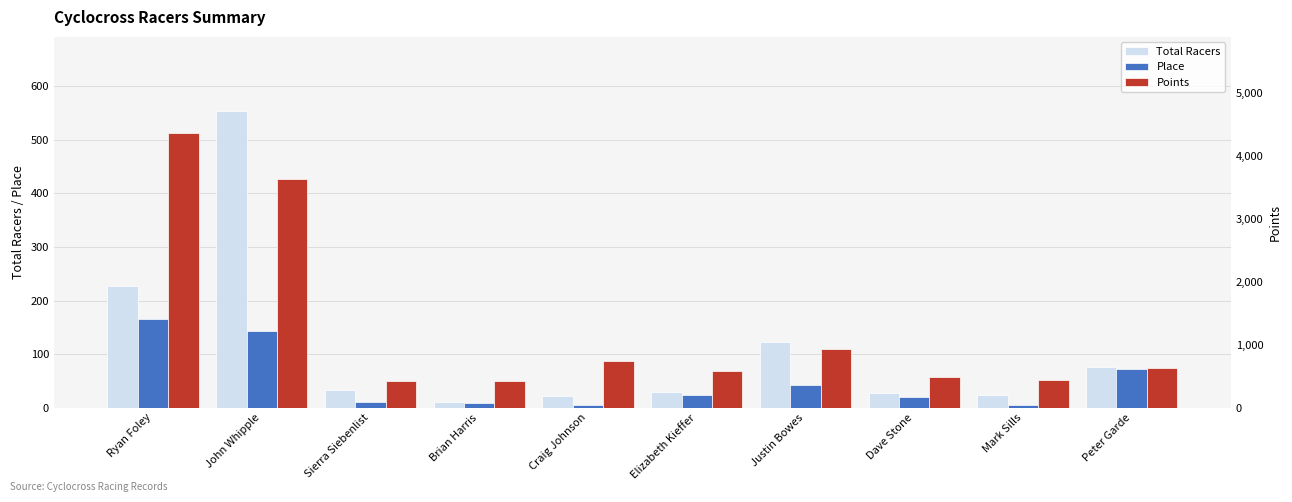

Reading left to right, transcribe all the data shown in this chart.

Total Racers: Ryan Foley=227.0	John Whipple=554.0	Sierra Siebenlist=32.0	Brian Harris=11.0	Craig Johnson=21.0	Elizabeth Kieffer=30.0	Justin Bowes=122.0	Dave Stone=27.0	Mark Sills=24.0	Peter Garde=75.0
Place: Ryan Foley=165.0	John Whipple=143.0	Sierra Siebenlist=10.0	Brian Harris=9.0	Craig Johnson=4.0	Elizabeth Kieffer=24.0	Justin Bowes=43.0	Dave Stone=19.0	Mark Sills=4.0	Peter Garde=72.0
Points: Ryan Foley=4363.0	John Whipple=3630.5	Sierra Siebenlist=429.1	Brian Harris=429.2	Craig Johnson=747.2	Elizabeth Kieffer=573.8	Justin Bowes=937.6	Dave Stone=489.0	Mark Sills=445.4	Peter Garde=629.7